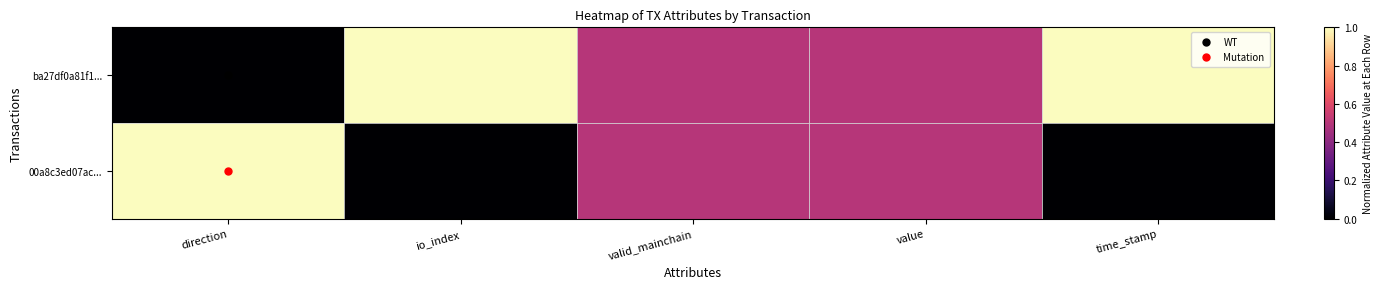

Between valid_mainchain and value, which series saw the biggest shift?

ba27df0a81f1...